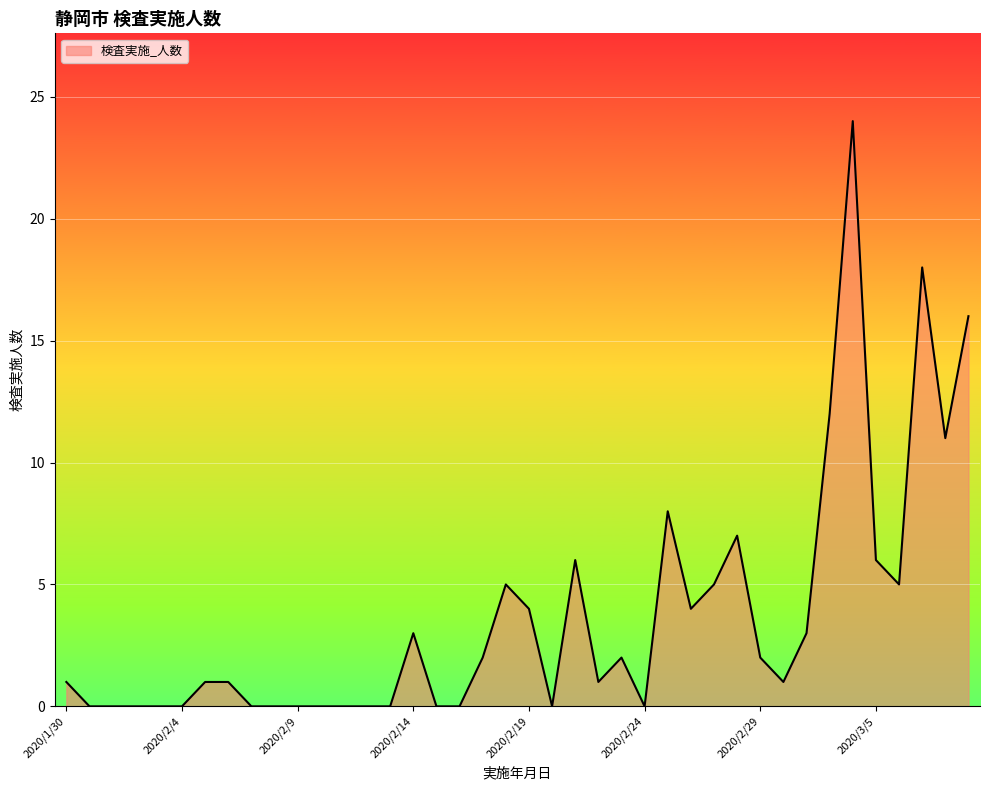

What is the maximum value shown in the chart?

24